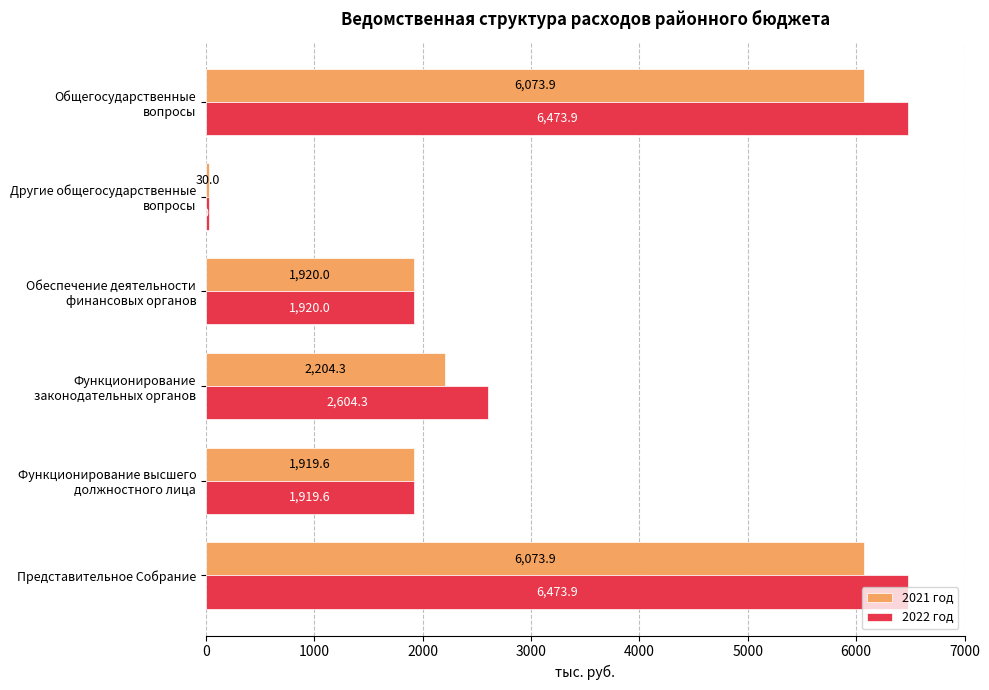

Is it true that 2021 год equals 6073.9 at Представительное Собрание?

True